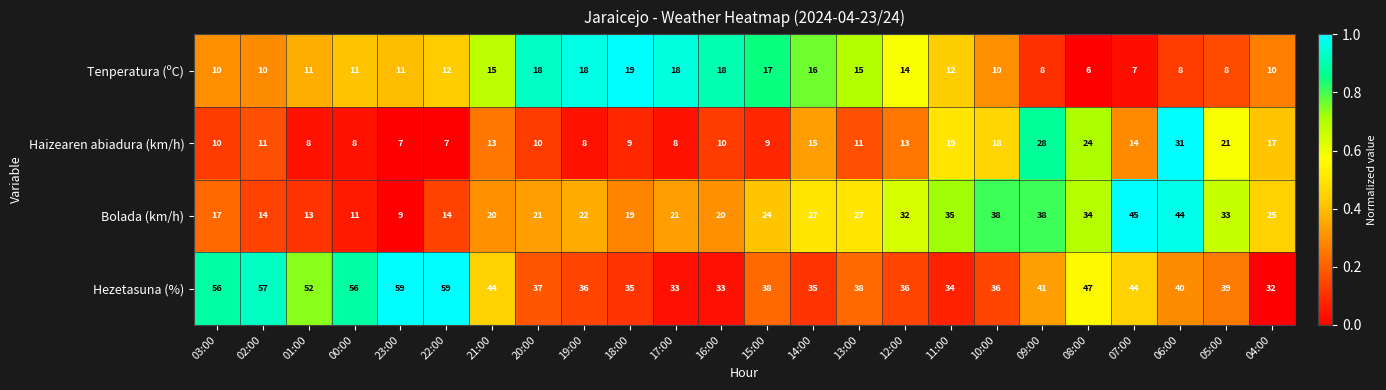

What is the average value of the Hezetasuna (%) series?

42